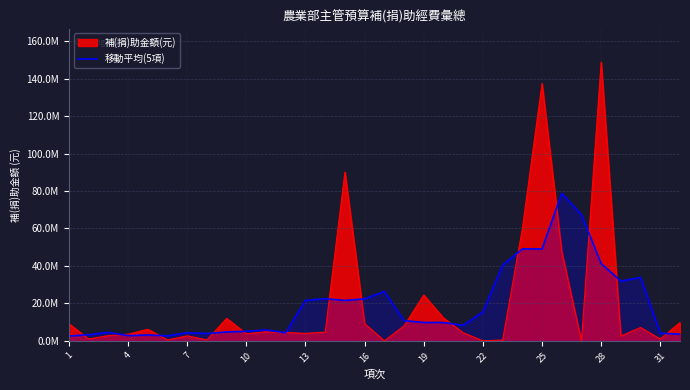

What are all the series names shown in the legend?

補(捐)助金額(元), 移動平均(5項)